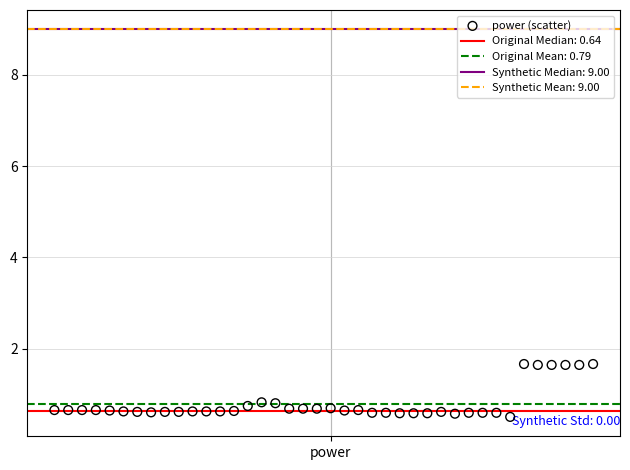

What is the range of Y values (max minus min)?

1.2